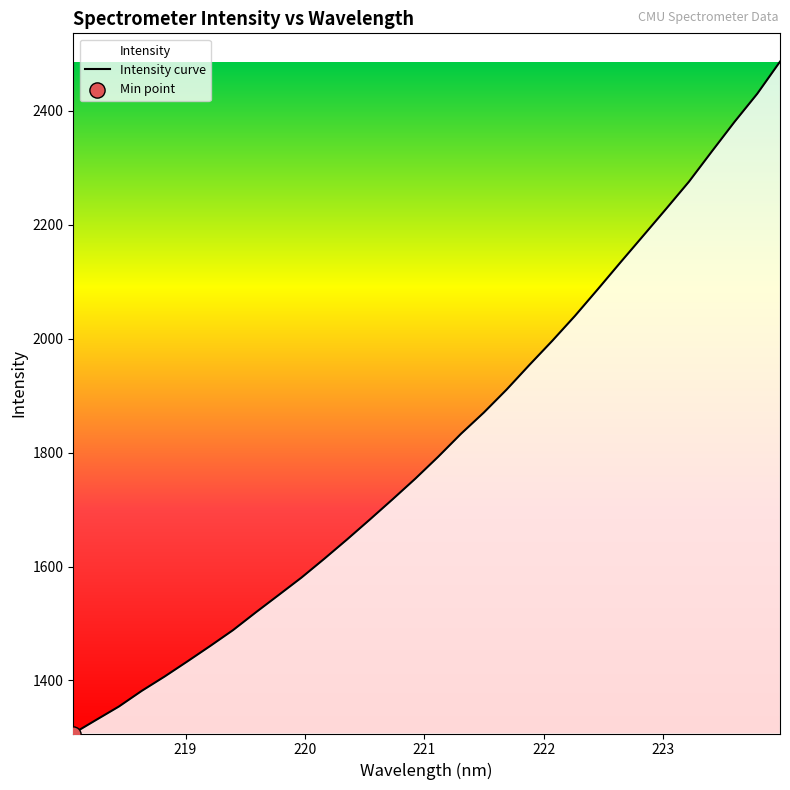

What is the difference between the maximum and minimum values?

1179.6